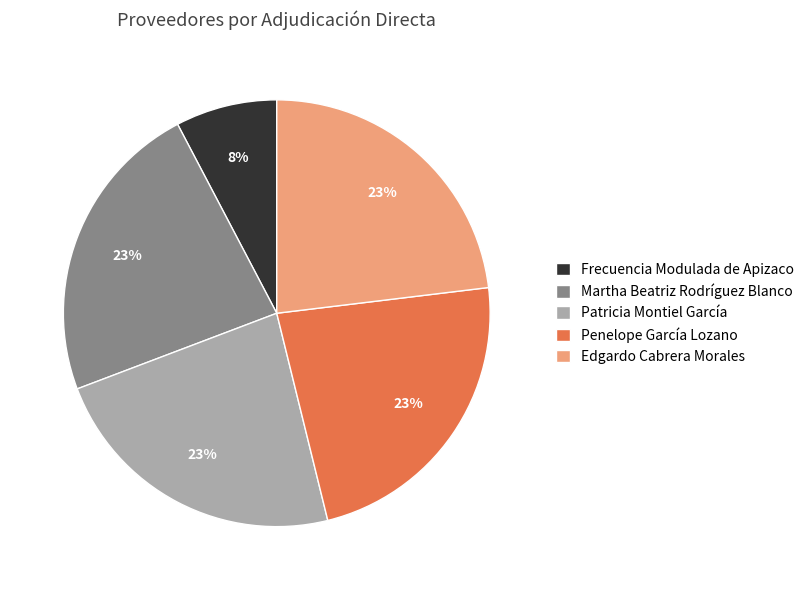

To the nearest percent, what portion does Edgardo Cabrera Morales represent?

23%